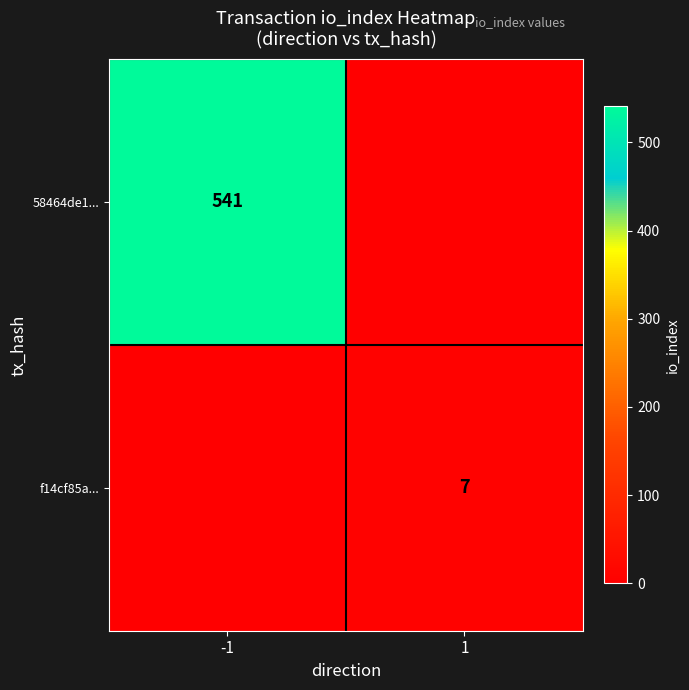

What is the difference between the highest and lowest values at -1?

541